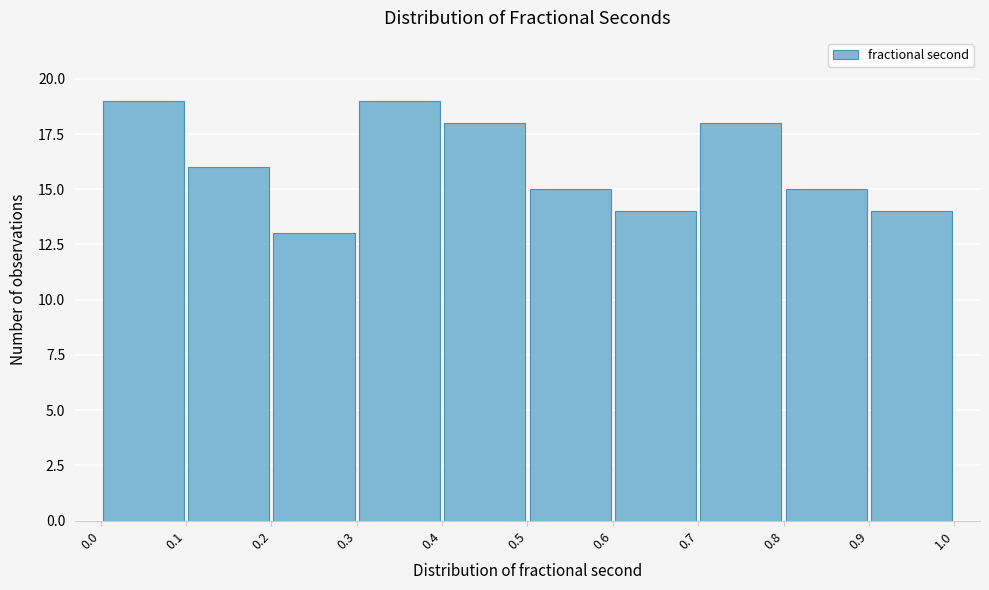

Reading left to right, transcribe this chart: for each bar, give the range it covers on the x-axis and its height. The values are not printed on the chart, so give them approximately, as read against the axis.

0.0 to 0.1: 19
0.1 to 0.2: 16
0.2 to 0.3: 13
0.3 to 0.4: 19
0.4 to 0.5: 18
0.5 to 0.6: 15
0.6 to 0.7: 14
0.7 to 0.8: 18
0.8 to 0.9: 15
0.9 to 1.0: 14